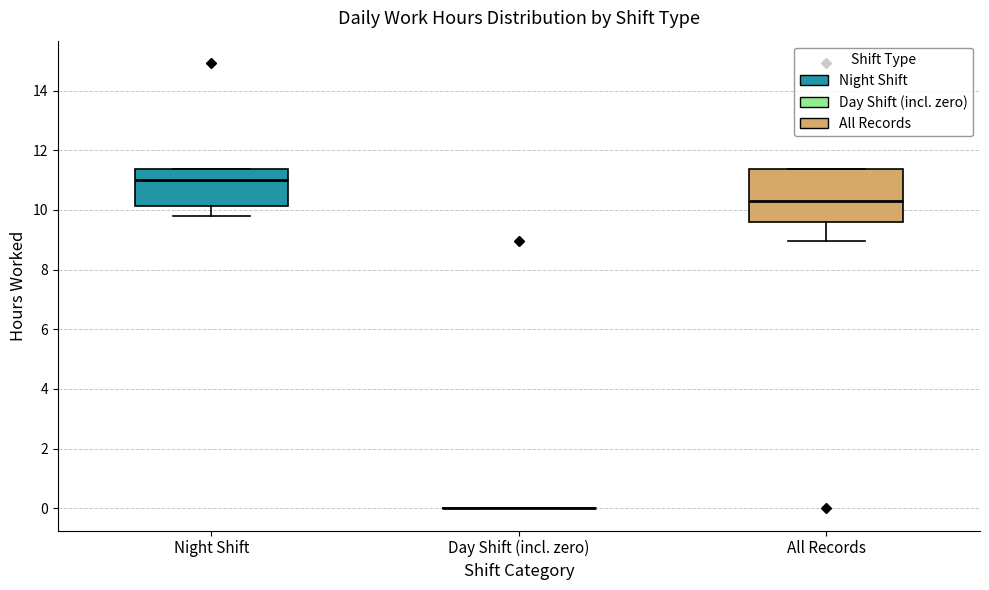

Reading left to right, read every box against the y-axis: the position of its median line, the range the box covers, and the ends of its whiskers. The values are not printed on the chart, so give them approximately, as read against the axis.

Night Shift: median 11.0, box 10.2 to 11.4, whiskers 9.8 to 11.4
Day Shift (incl. zero): box collapsed to a line at 0.0, whiskers 0.0 to 0.0
All Records: median 10.4, box 9.6 to 11.4, whiskers 9.0 to 11.4